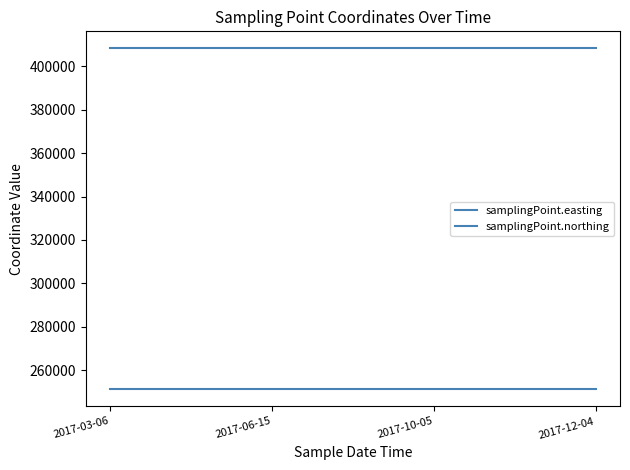

How many lines are shown in the chart?

2